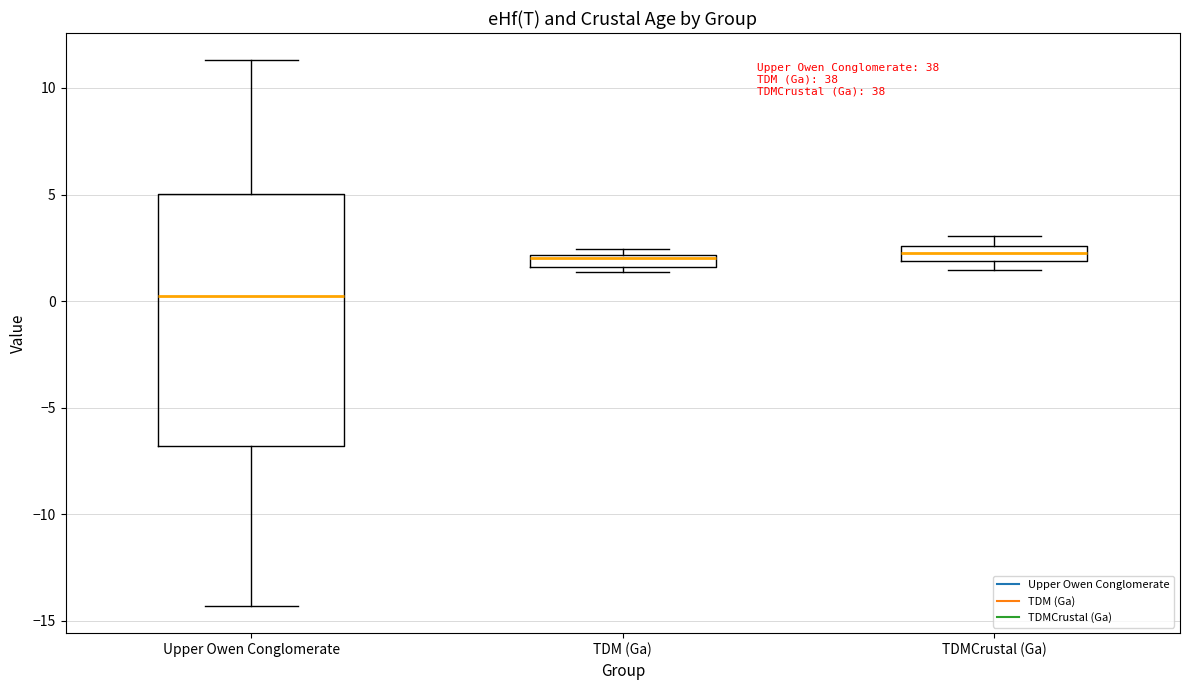

Which box is the tallest, from its lower edge to its upper edge?

Upper Owen Conglomerate